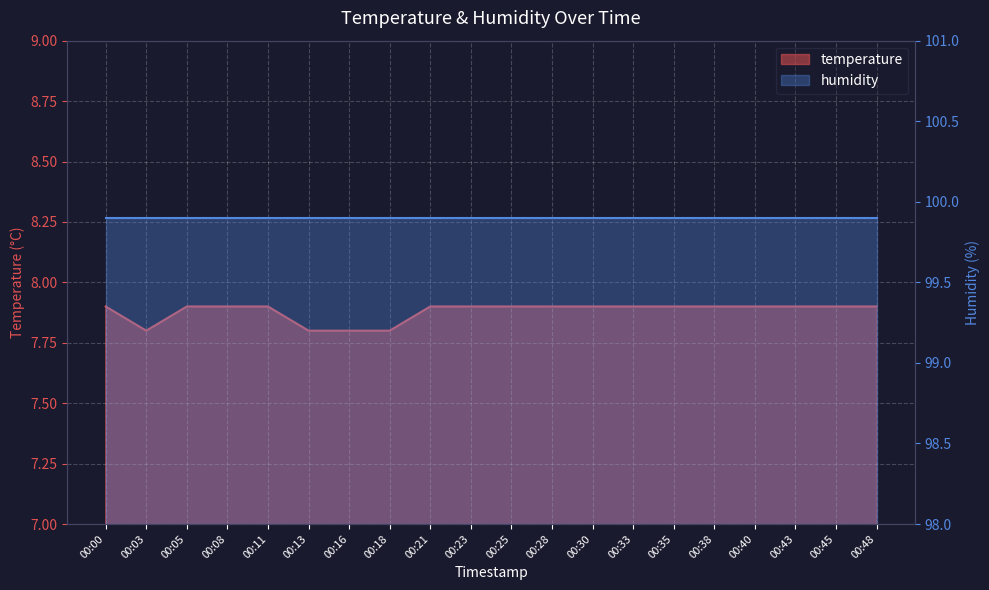

The chart shows a value of 7.9 at 00:40. True or false?

True